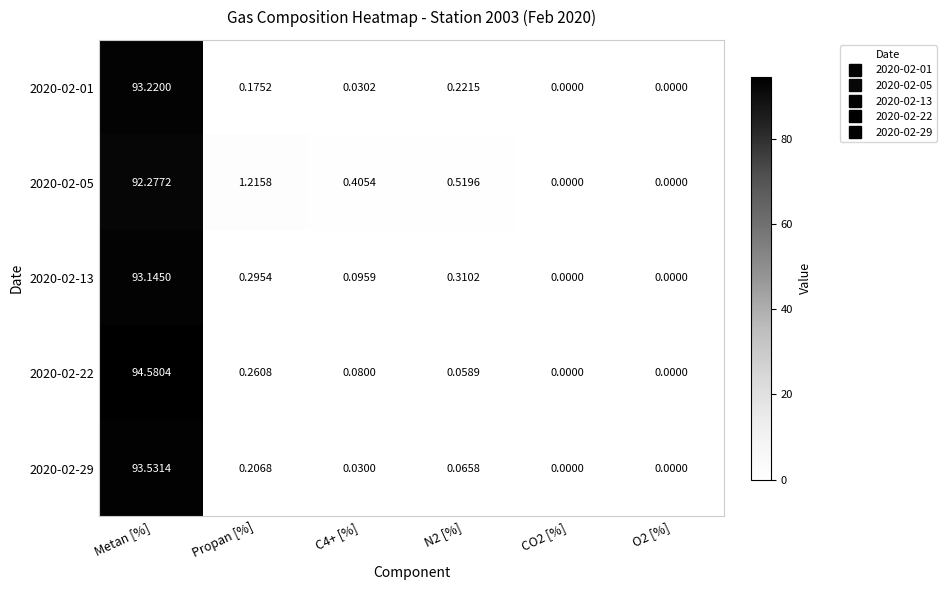

What is the total value across all series at Propan [%]?

2.2